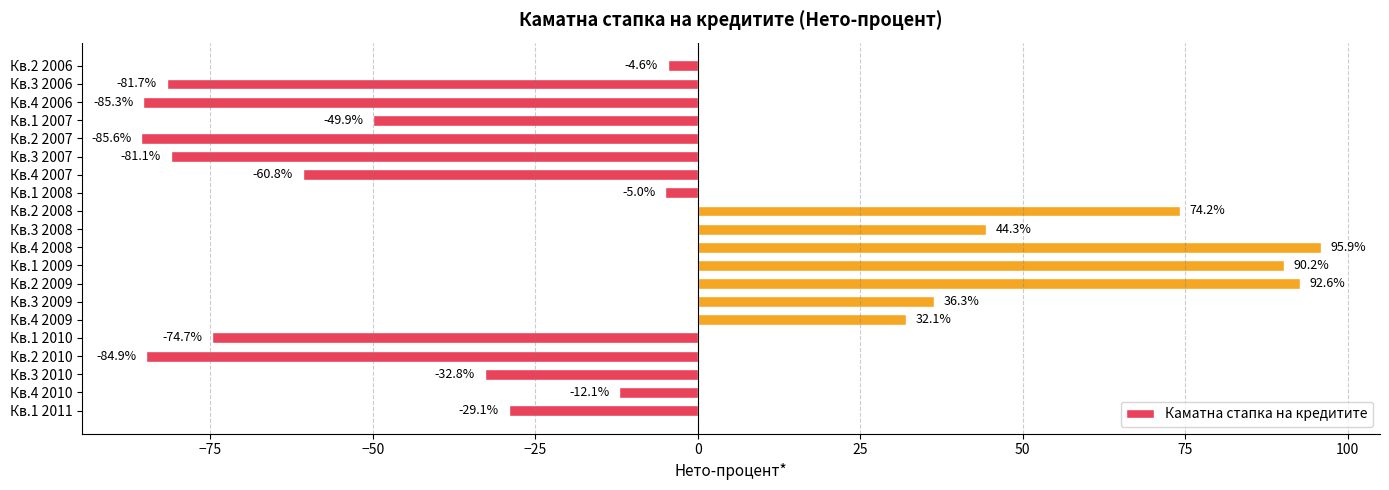

How many data points are above -12?

9